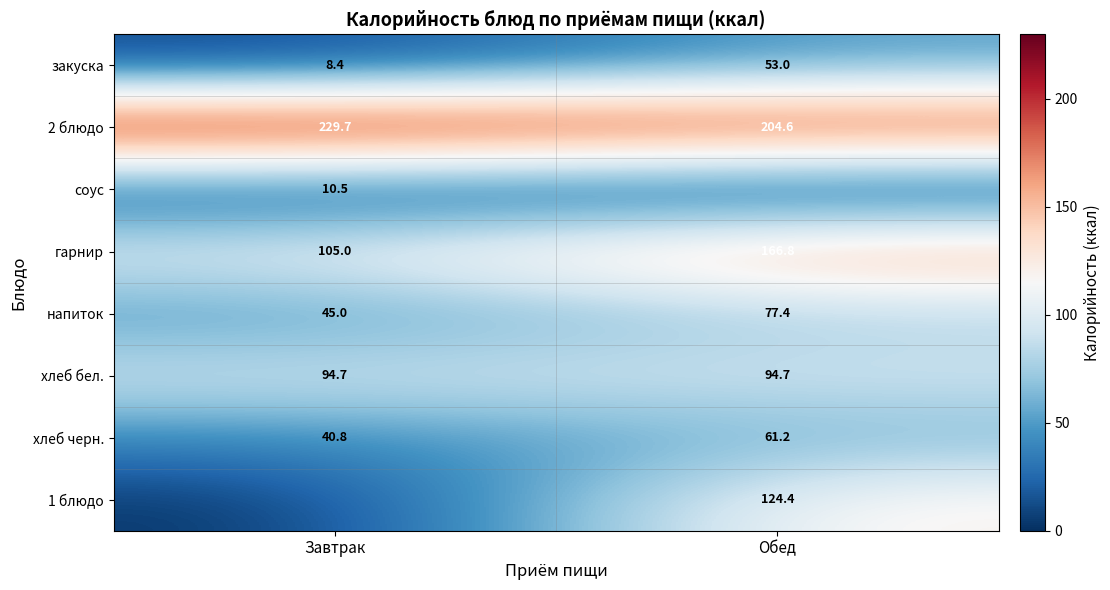

Is it true that хлеб бел. equals 94.7 at Обед?

True